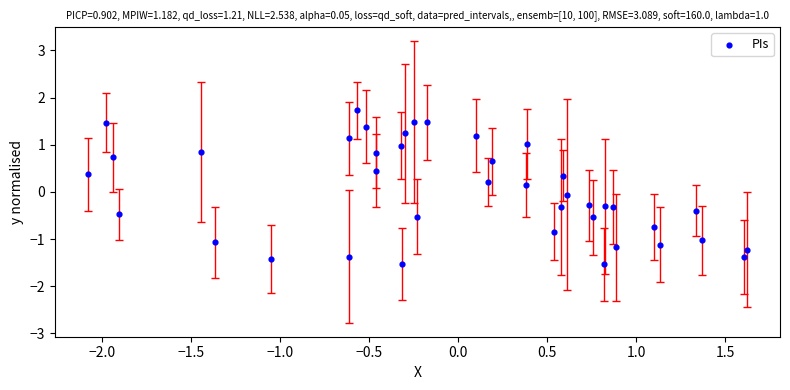

What is the range of X values (max minus min)?

3.7